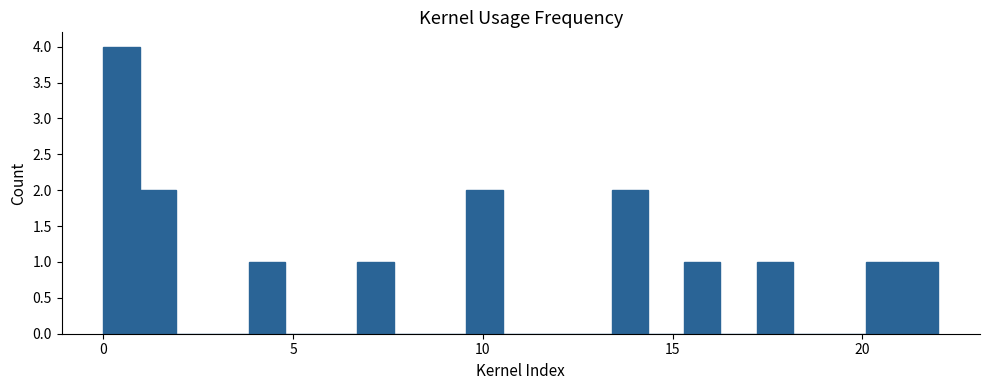

Around what value on the x-axis is the tallest bar? Give the approximate position of its centre, as read against the axis.

0.5